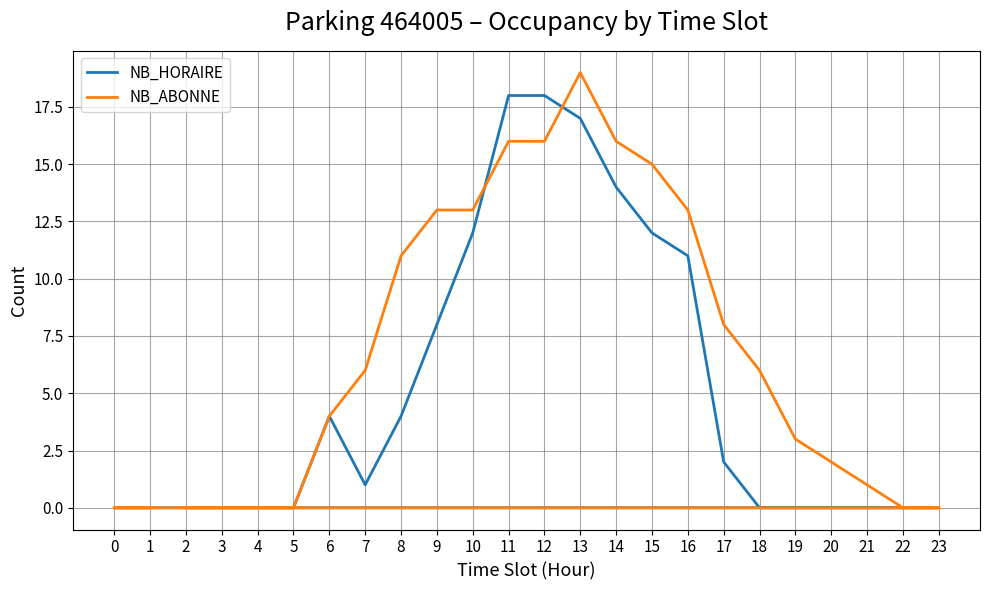

At which label is NB_HORAIRE closest to 9?

9